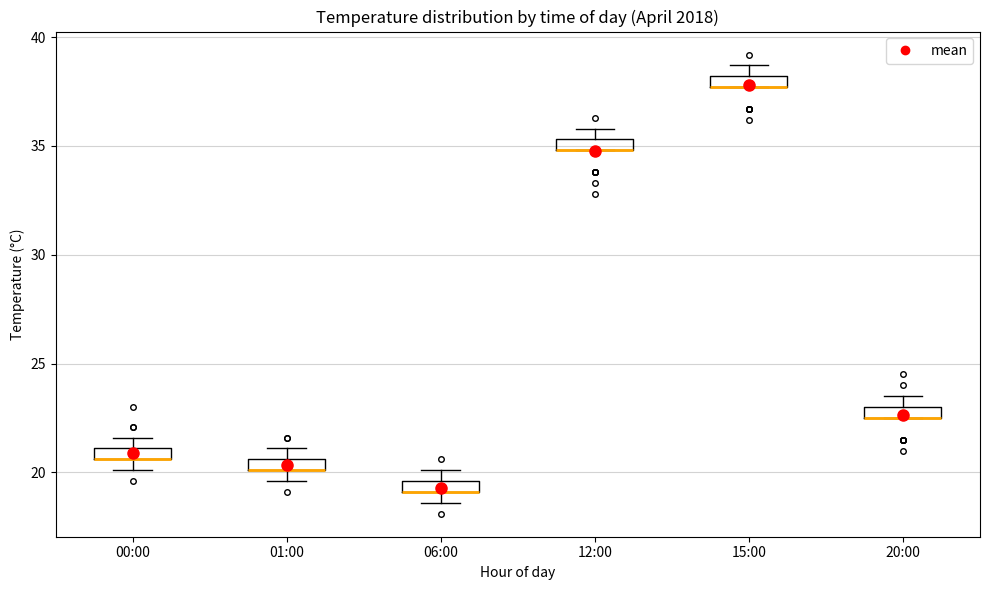

Where is the lower edge of the box for 01:00 on the y-axis? The values are not printed on the chart, so give them approximately, as read against the axis.

20.0